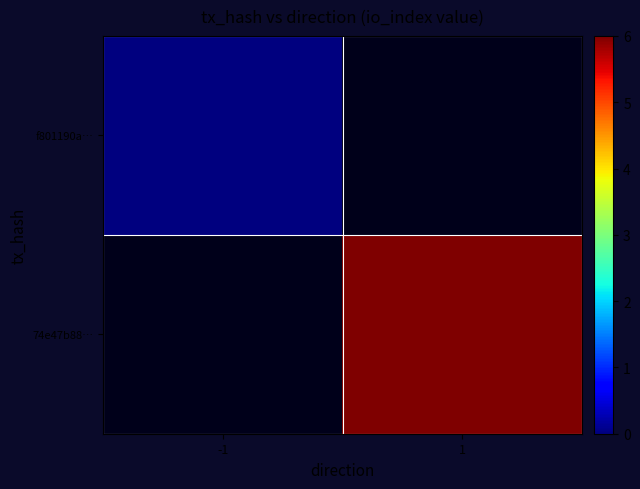

List the series in order of their peak value, highest first.

f801190a…, 74e47b88…